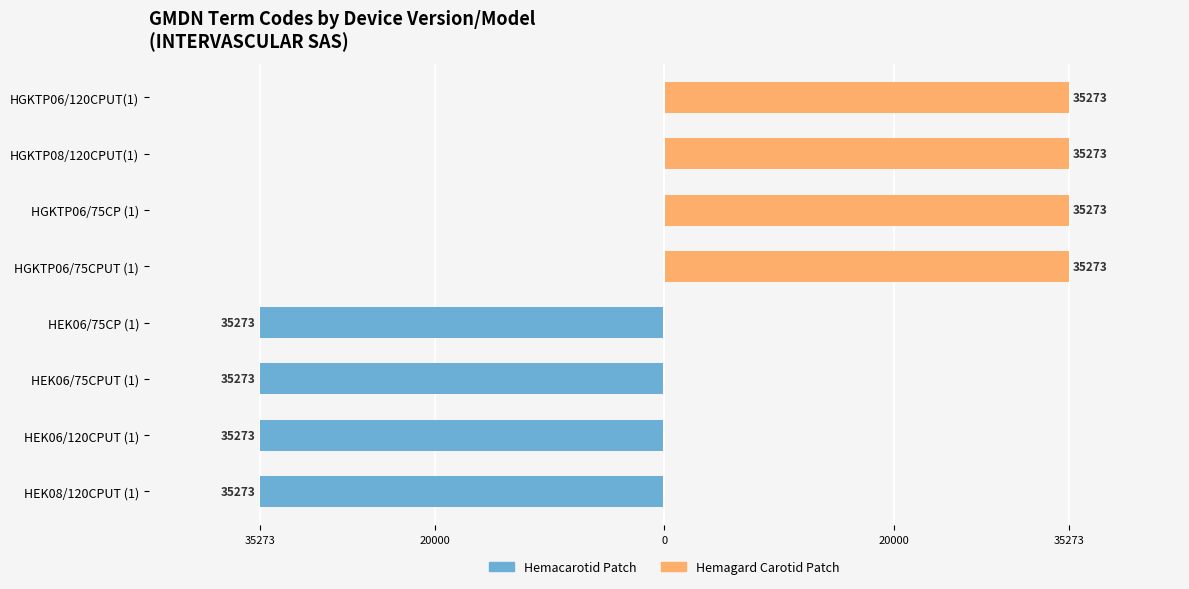

What is the maximum value shown in the chart?

35273